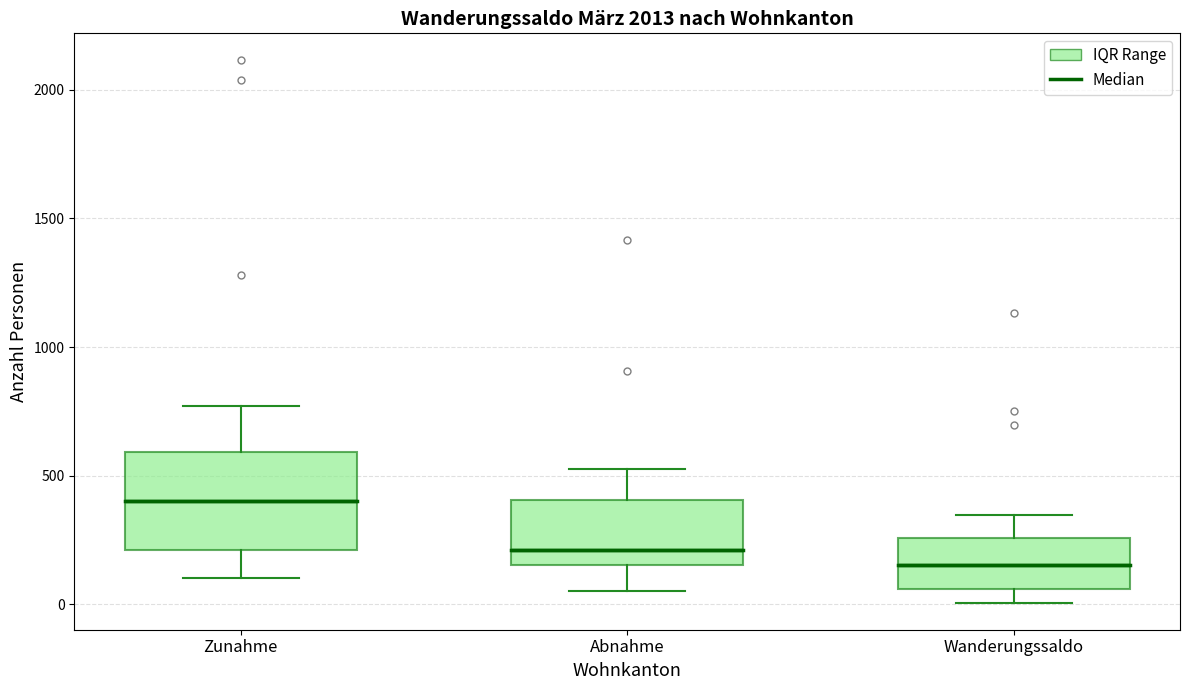

Reading left to right, read every box against the y-axis: the position of its median line, the range the box covers, and the ends of its whiskers. The values are not printed on the chart, so give them approximately, as read against the axis.

Zunahme: median 400, box 200 to 600, whiskers 100 to 750
Abnahme: median 200, box 150 to 400, whiskers 50 to 550
Wanderungssaldo: median 150, box 50 to 250, whiskers 0 to 350